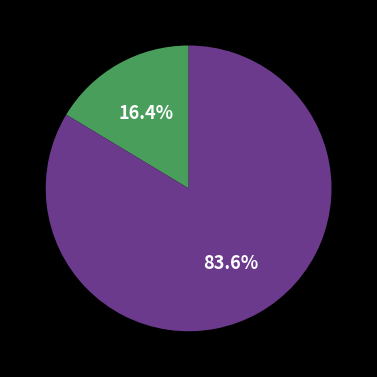

How many slices are in this pie chart?

2